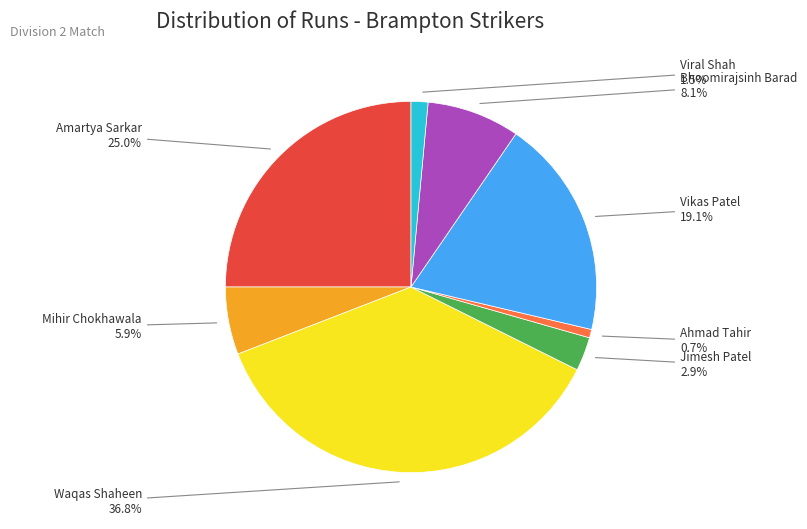

Is there any slice that represents more than half of the pie?

No